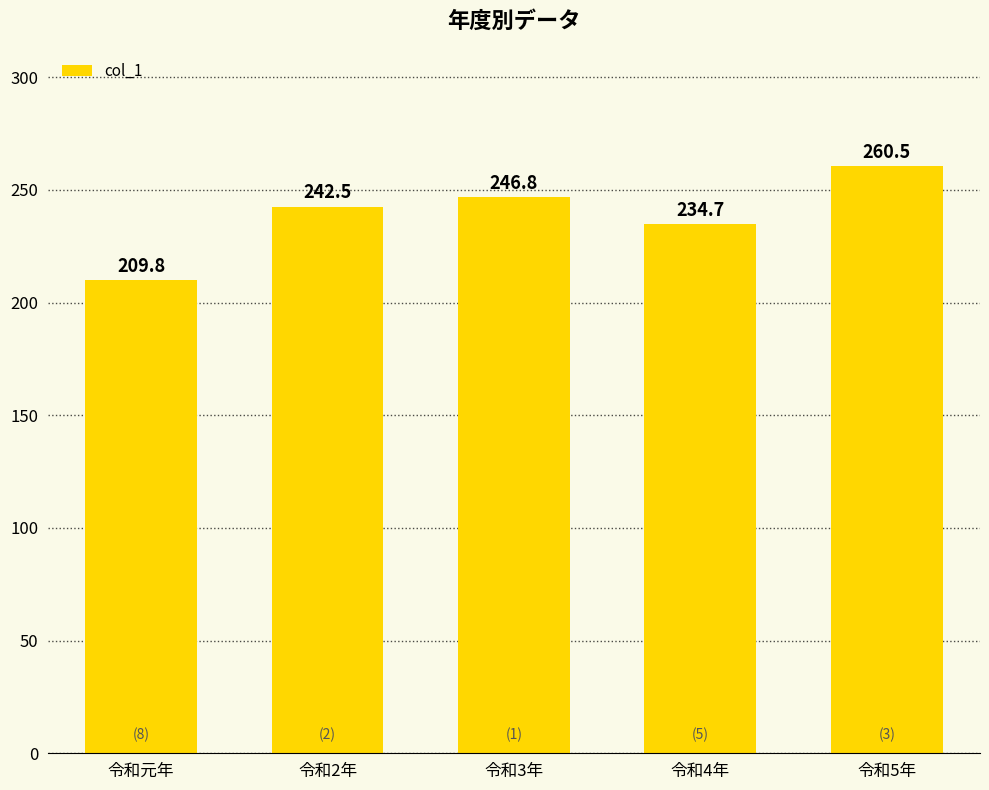

What is the smallest value displayed?

209.8